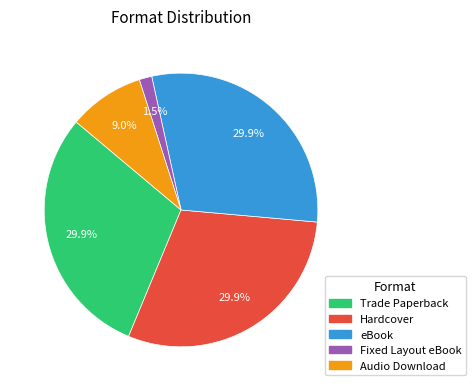

True or false: Audio Download accounts for 9% of the total.

True